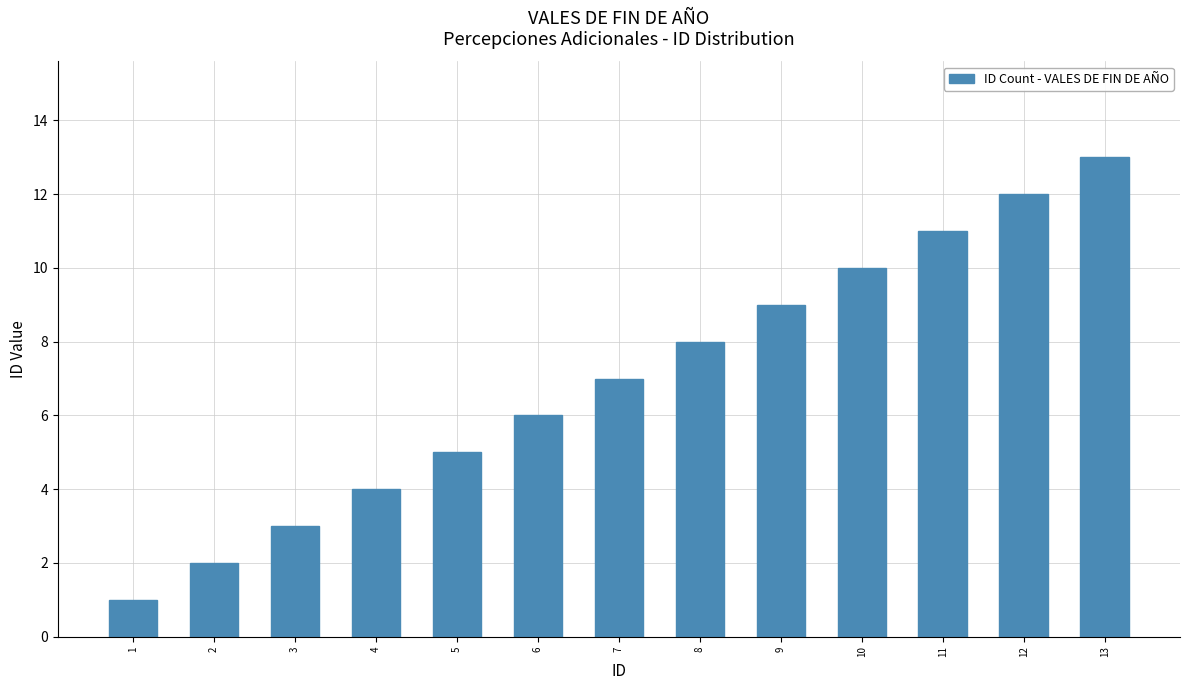

Count the number of categories in the chart.

13